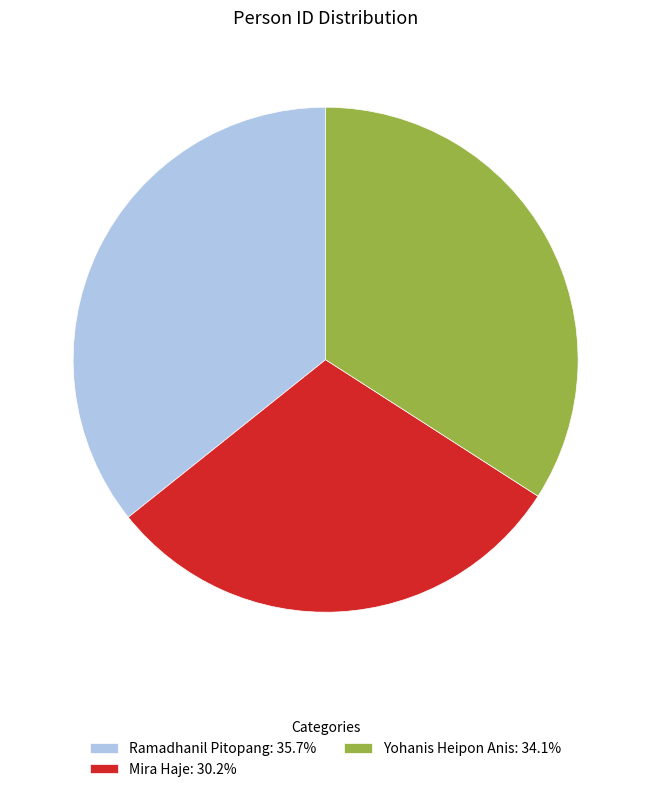

Which slice is the smallest?

Mira Haje